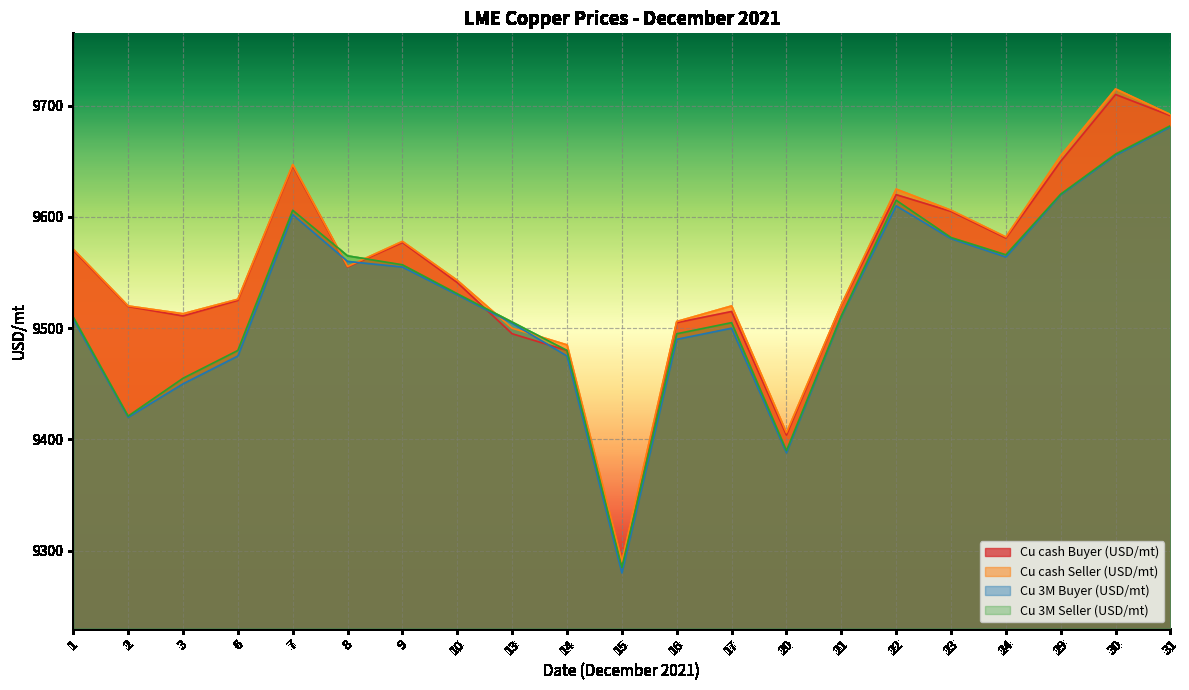

What are all the series names shown in the legend?

Cu cash Buyer (USD/mt), Cu cash Seller (USD/mt), Cu 3M Buyer (USD/mt), Cu 3M Seller (USD/mt)